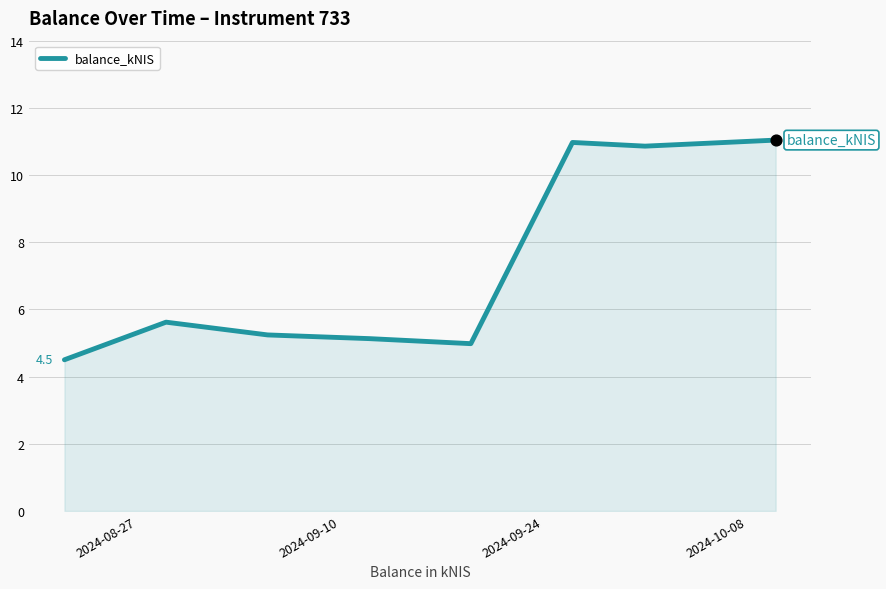

What is the maximum value shown in the chart?

11.0